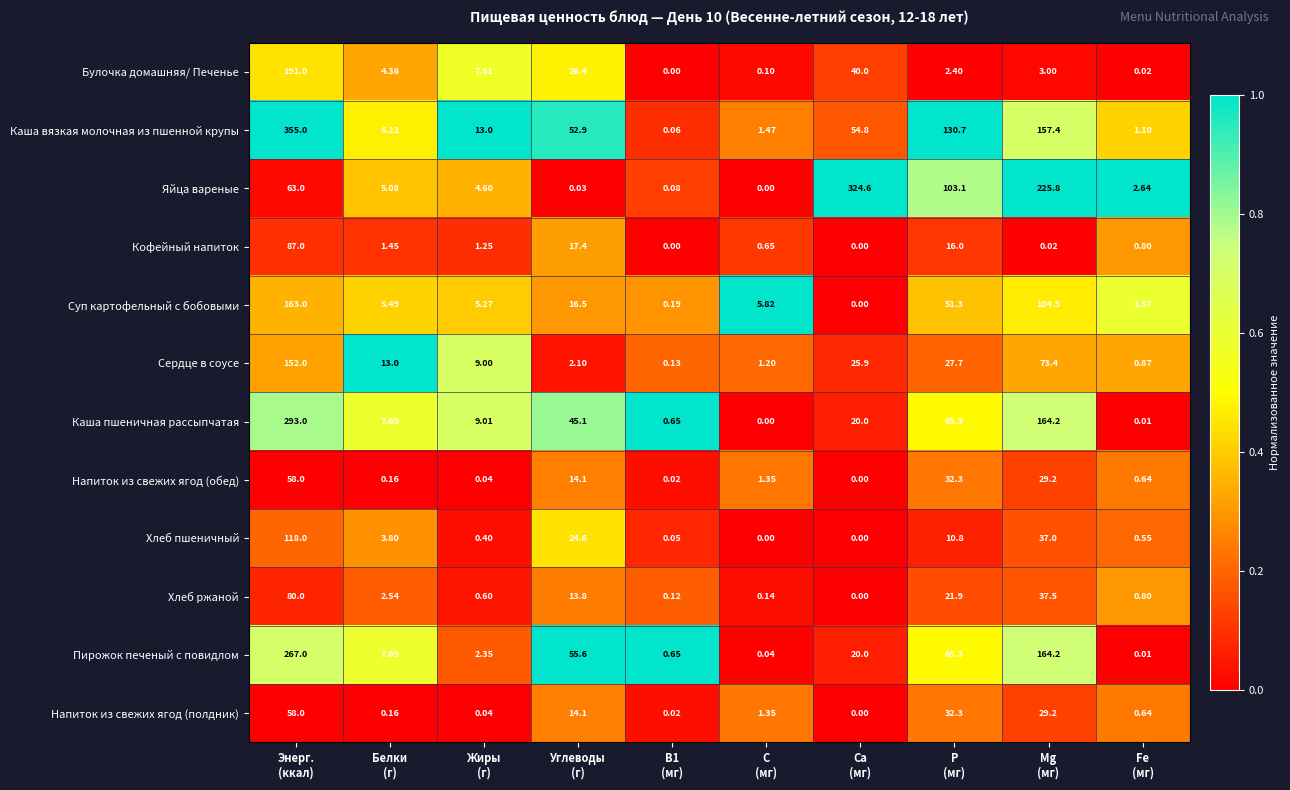

Which series has the largest total across all categories?

Каша вязкая молочная из пшенной крупы